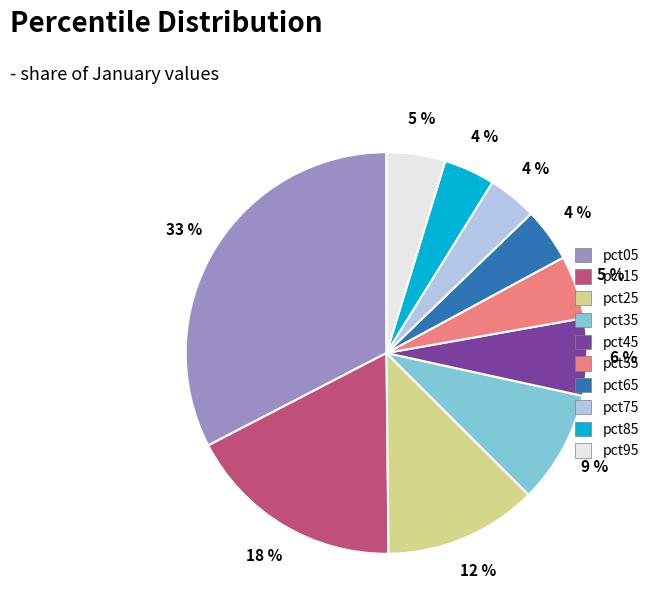

Is it true that pct75 is 4% of the pie?

True